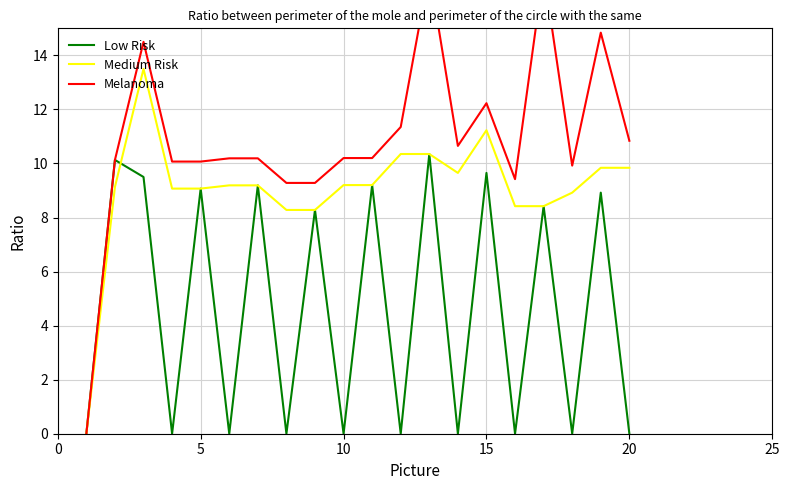

Which series has the largest total across all categories?

Melanoma